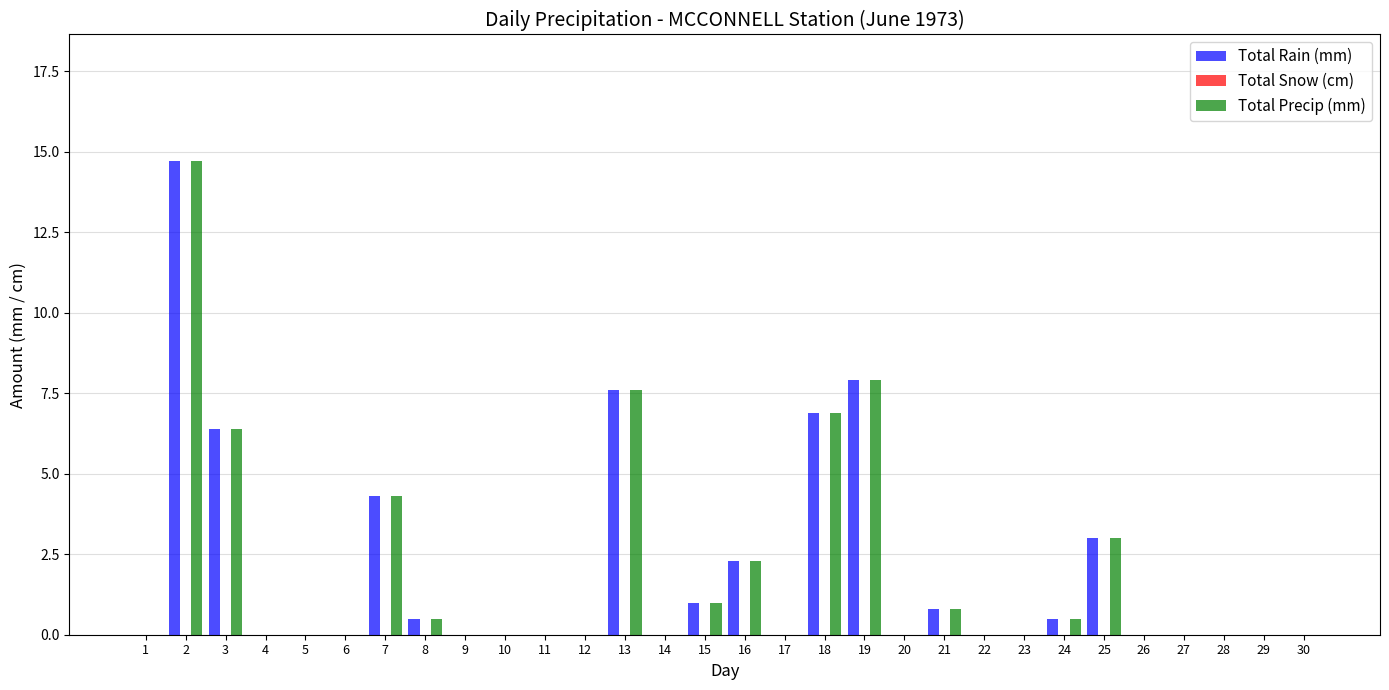

Are the bars horizontal?

No